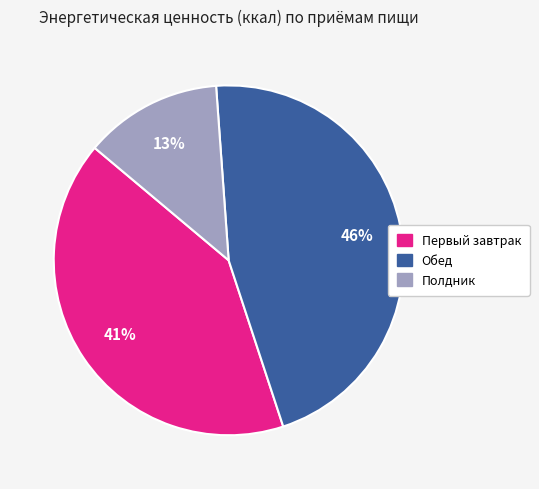

What is the ratio of the value at Первый завтрак to the value at Полдник?

3.2